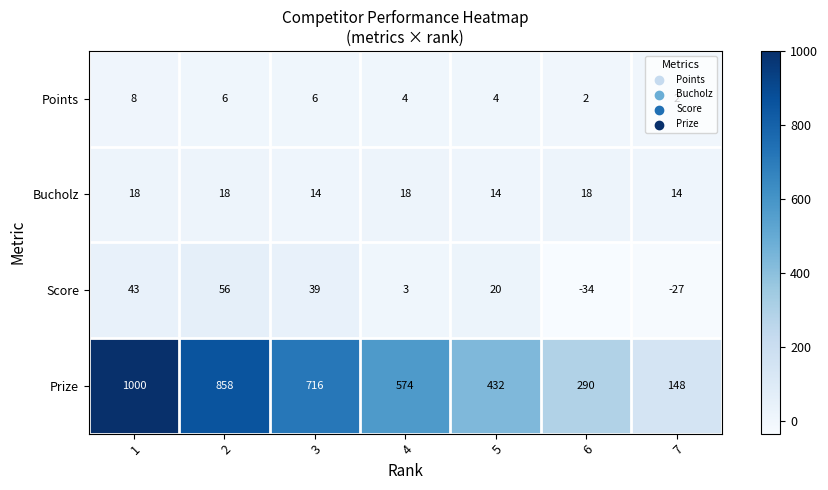

The Points series shows 1 at 6. True or false?

False